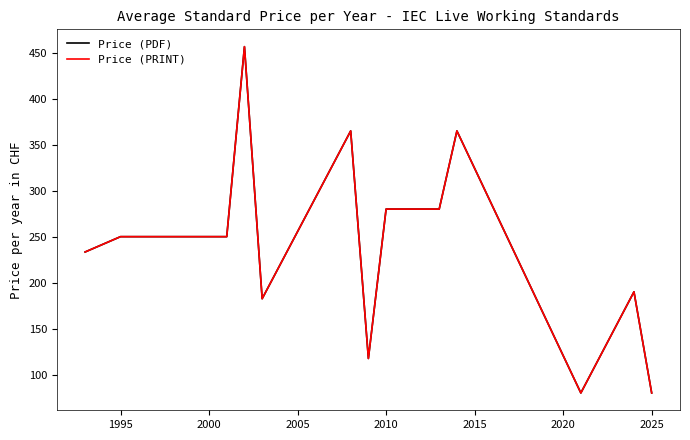

Does the chart have visible grid lines?

No